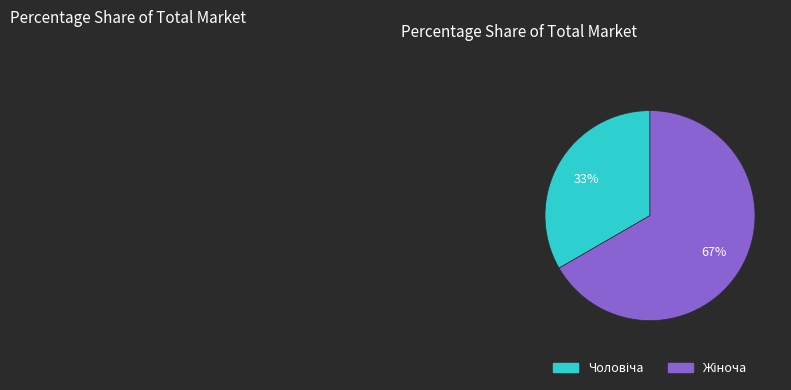

Is there a majority slice in this chart?

Yes